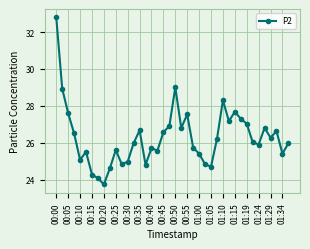

True or false: the data has more than 2 interior local peaks.

True